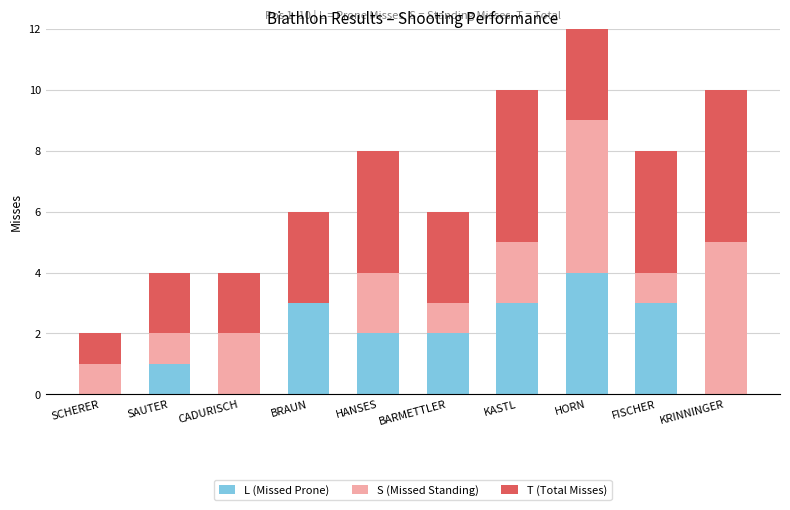

List the series in order of their peak value, lowest first.

L (Missed Prone), S (Missed Standing), T (Total Misses)